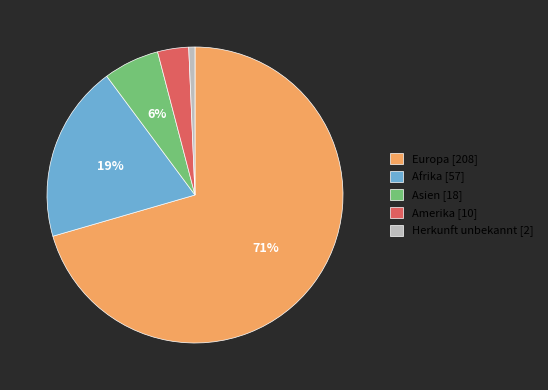

Count the number of slices in the pie.

5